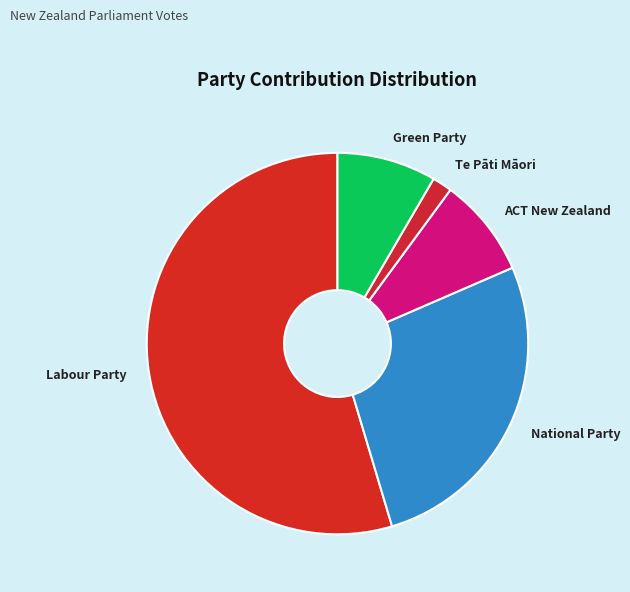

What is the majority slice?

Labour Party